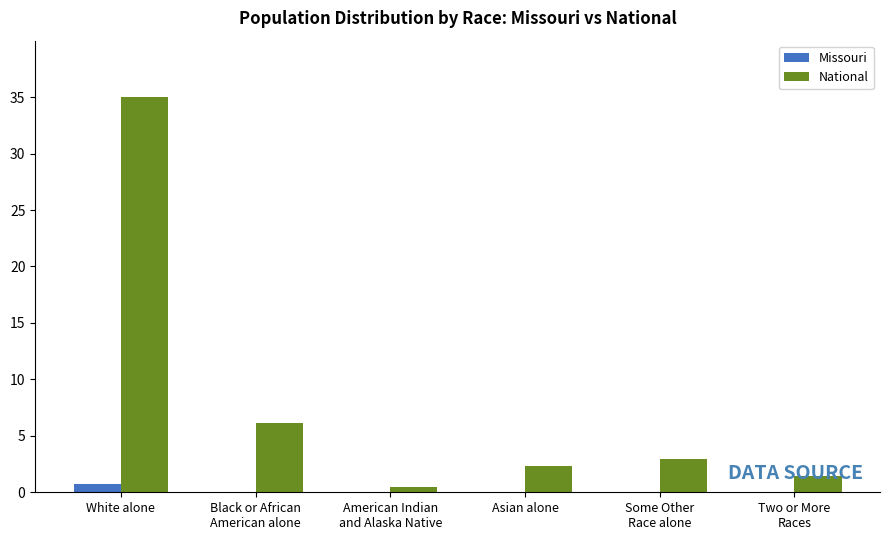

Count the number of categories in the chart.

6